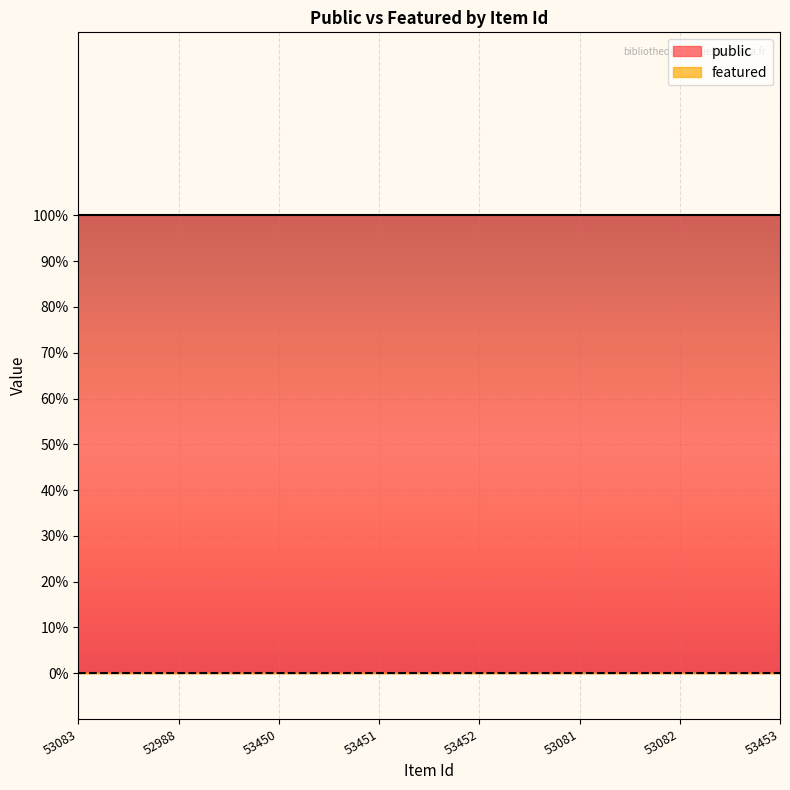

At which category is the sum across all series the highest?

53083